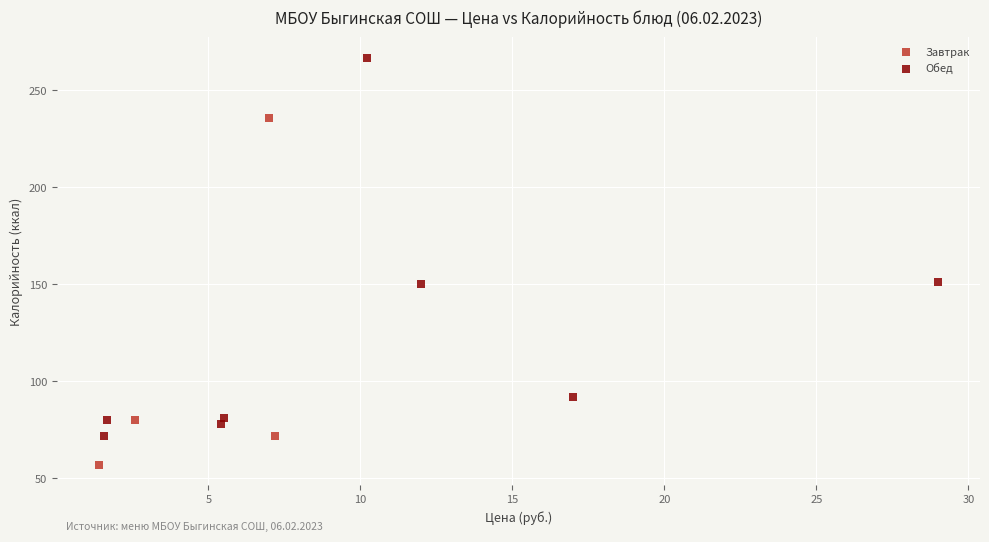

Which series contains the lowest Y value?

Завтрак